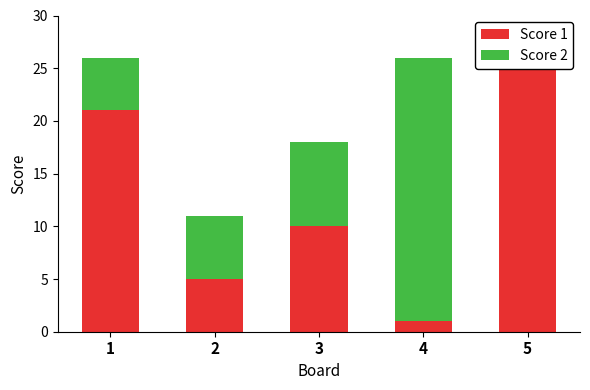

At which label is Score 2 closest to 12?

3